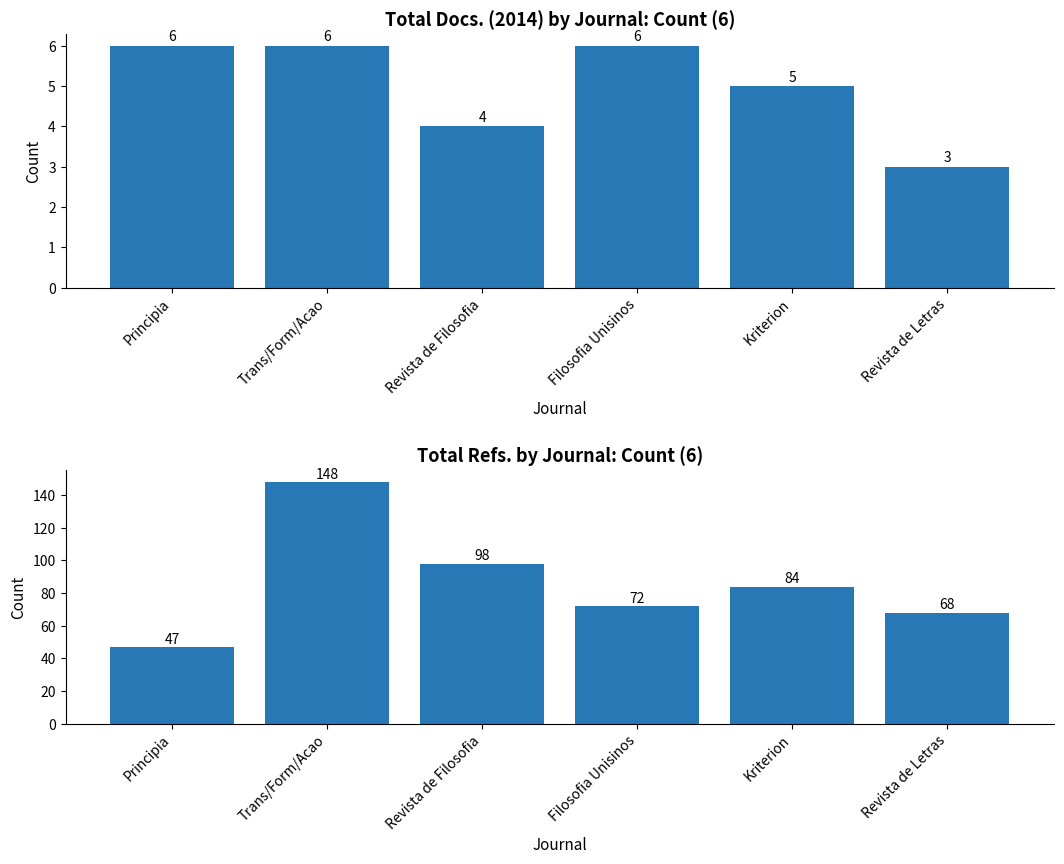

Which has a higher value, Kriterion or Trans/Form/Acao?

Trans/Form/Acao